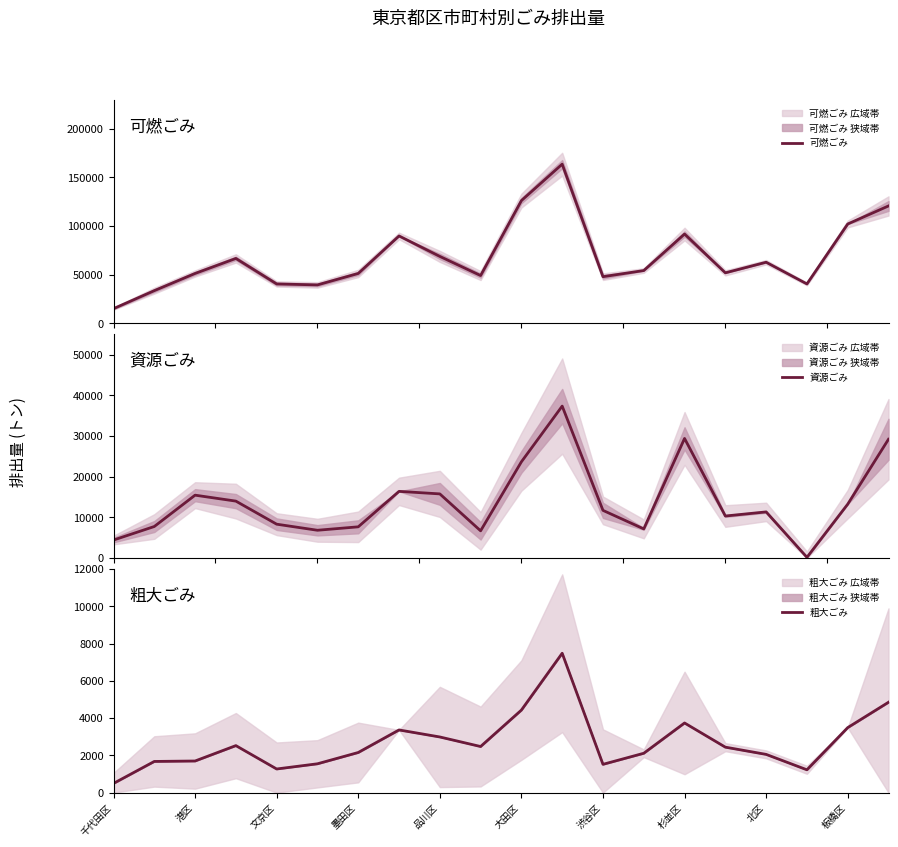

What is the highest value of the 可燃ごみ series?

163605